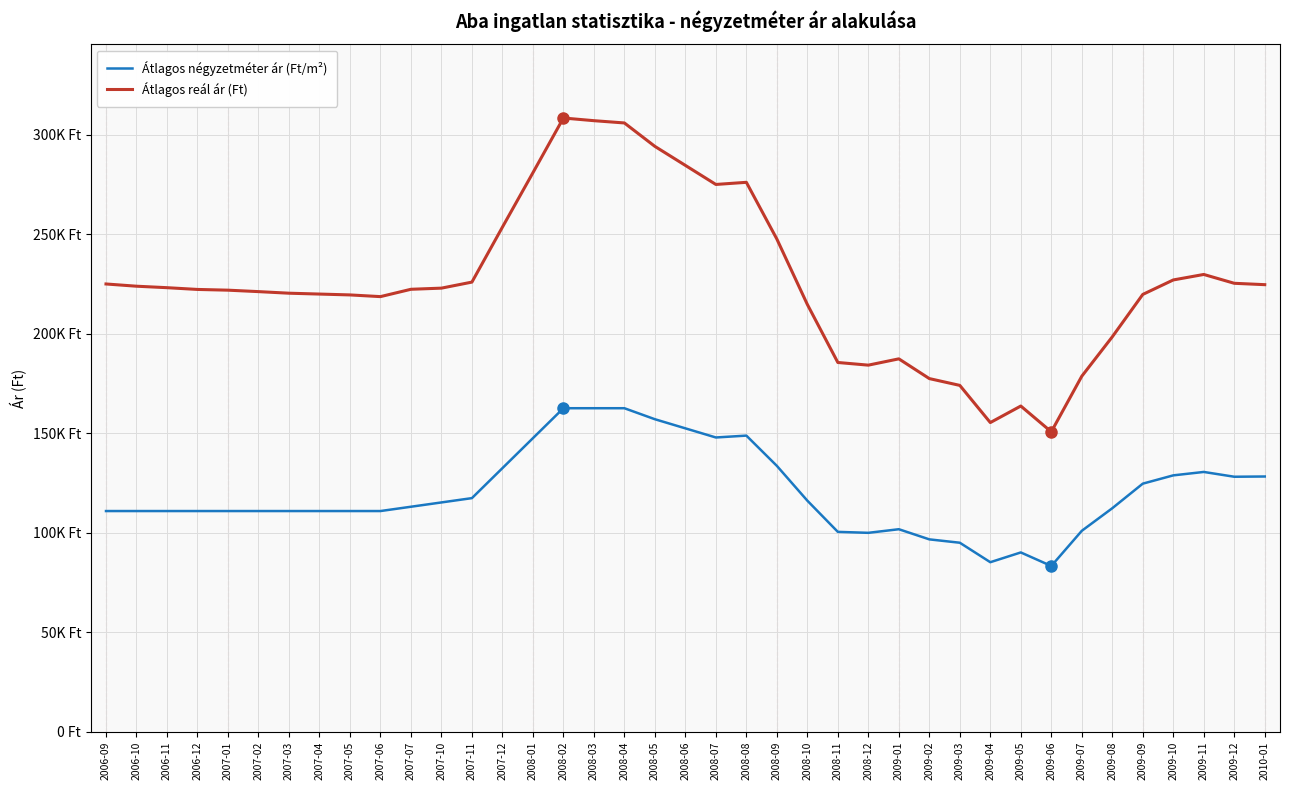

Does the chart have visible grid lines?

Yes